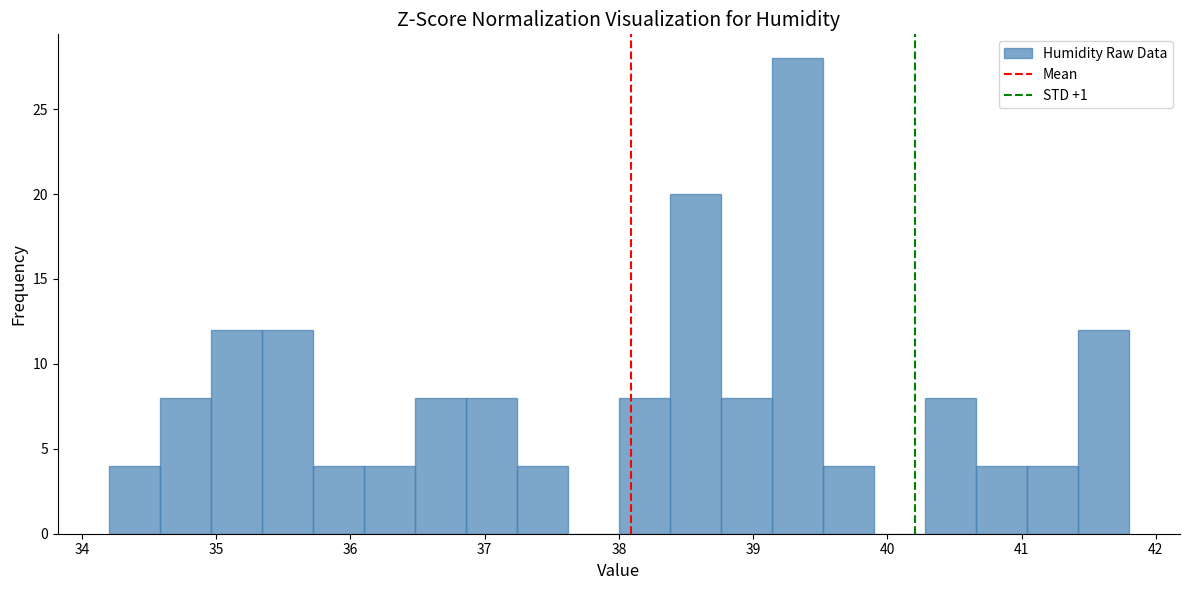

Read against the x-axis, roughly where is the centre of the tallest bar?

39.3